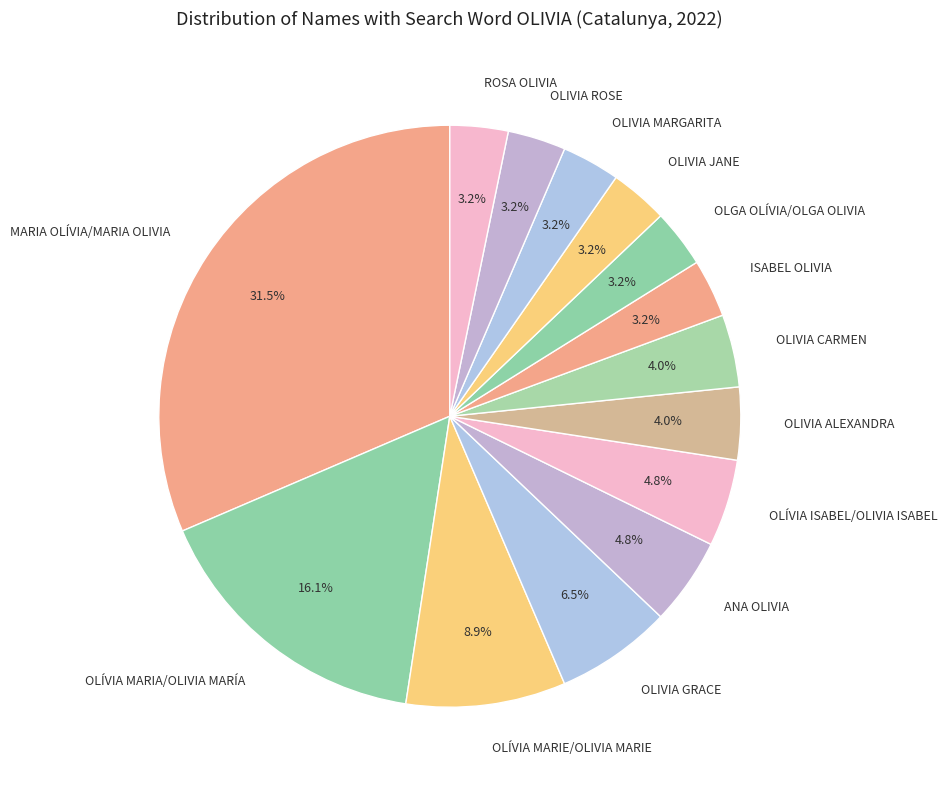

Which category has the biggest portion of the pie?

MARIA OLÍVIA/MARIA OLIVIA